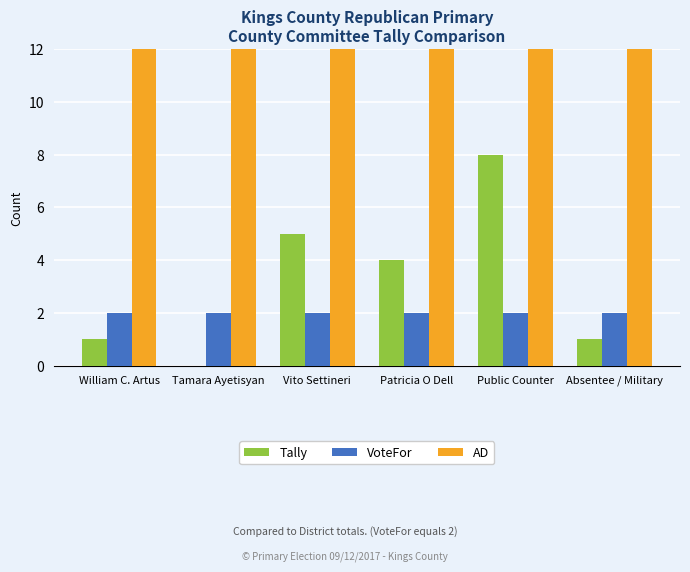

At which category is the sum across all series the highest?

Public Counter